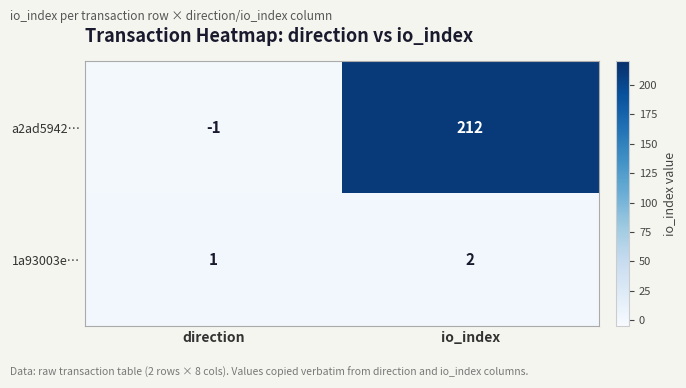

Which category has the lowest value across all series?

direction